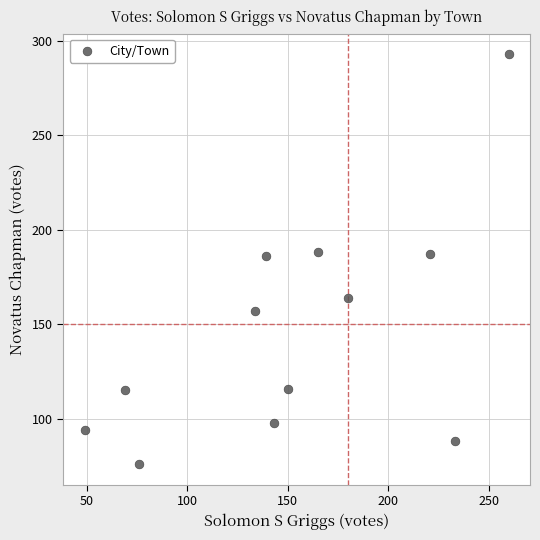

What is the average X value?

152